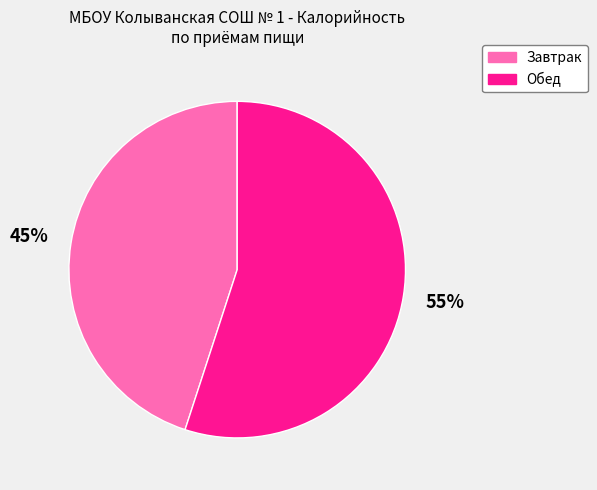

Between Обед and Завтрак, which is larger?

Обед